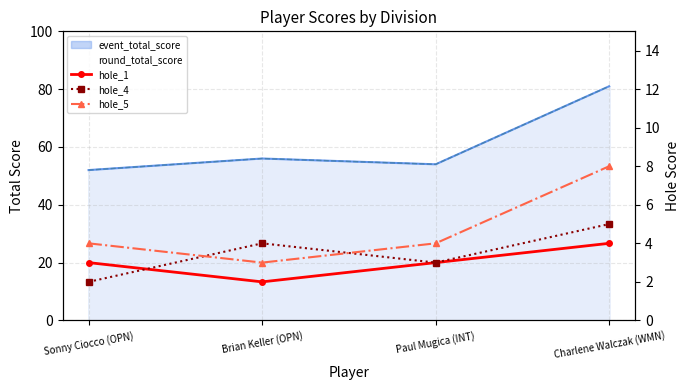

What is the label of the 4th point from the right?

Sonny Ciocco (OPN)